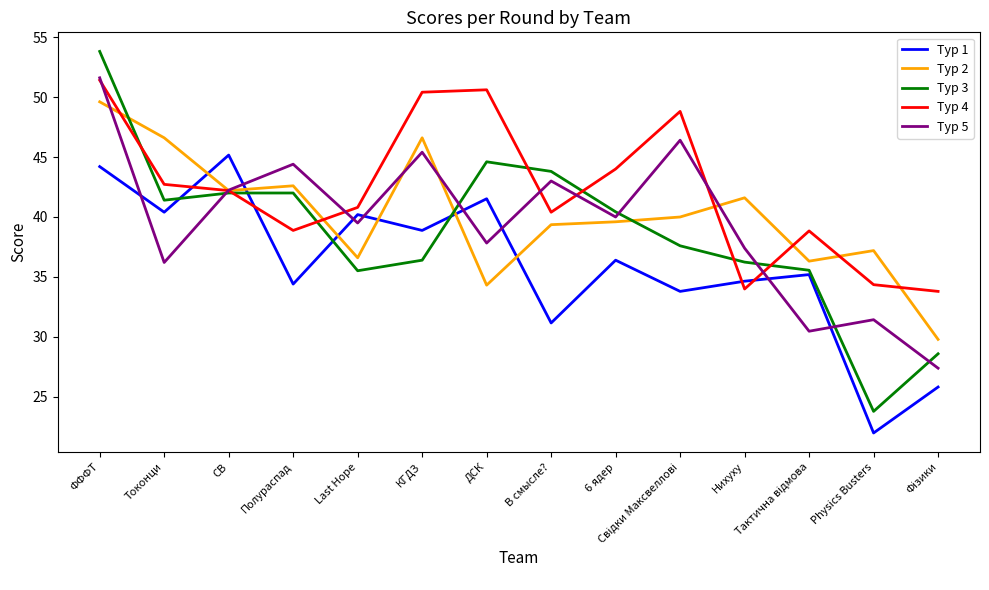

Does the chart display data point markers on the line(s)?

No